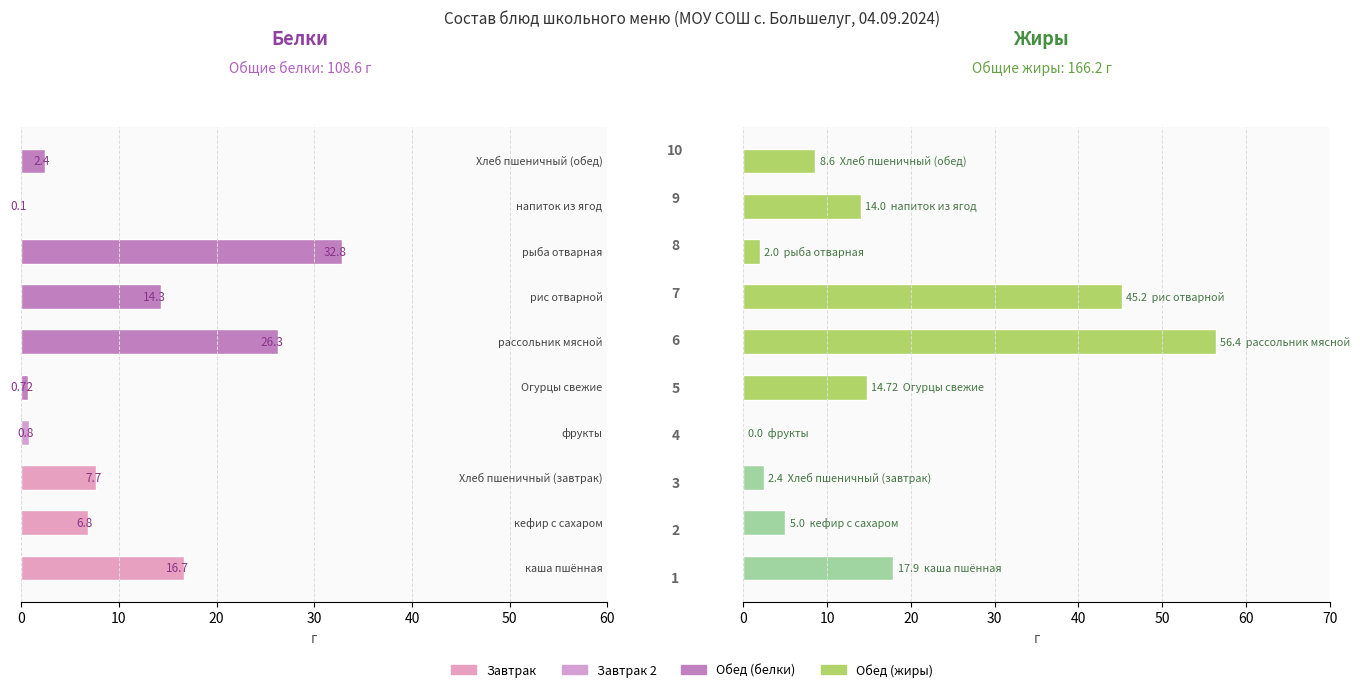

How many data points does each series have?

10